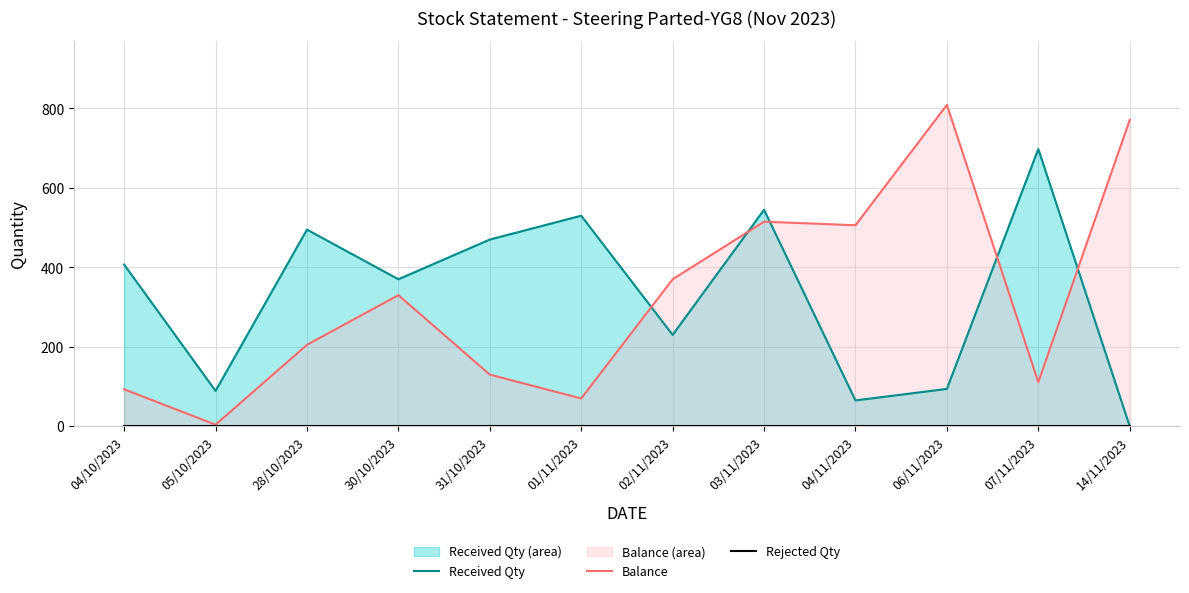

Reading left to right, transcribe all the data shown in this chart.

Received Qty: 04/10/2023=407	05/10/2023=89	28/10/2023=495	30/10/2023=370	31/10/2023=470	01/11/2023=530	02/11/2023=230	03/11/2023=545	04/11/2023=65	06/11/2023=94	07/11/2023=698	14/11/2023=0
Balance: 04/10/2023=93	05/10/2023=4	28/10/2023=205	30/10/2023=330	31/10/2023=130	01/11/2023=70	02/11/2023=370	03/11/2023=515	04/11/2023=506	06/11/2023=809	07/11/2023=111	14/11/2023=771
Rejected Qty: 04/10/2023=0	05/10/2023=0	28/10/2023=0	30/10/2023=0	31/10/2023=0	01/11/2023=0	02/11/2023=0	03/11/2023=0	04/11/2023=0	06/11/2023=0	07/11/2023=0	14/11/2023=0